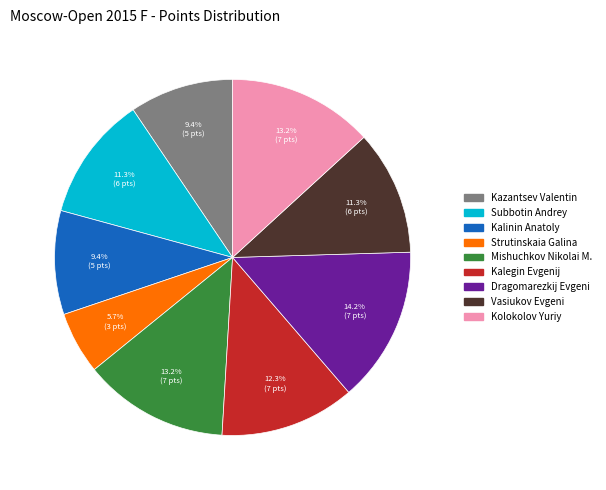

How many segments does this pie chart have?

9